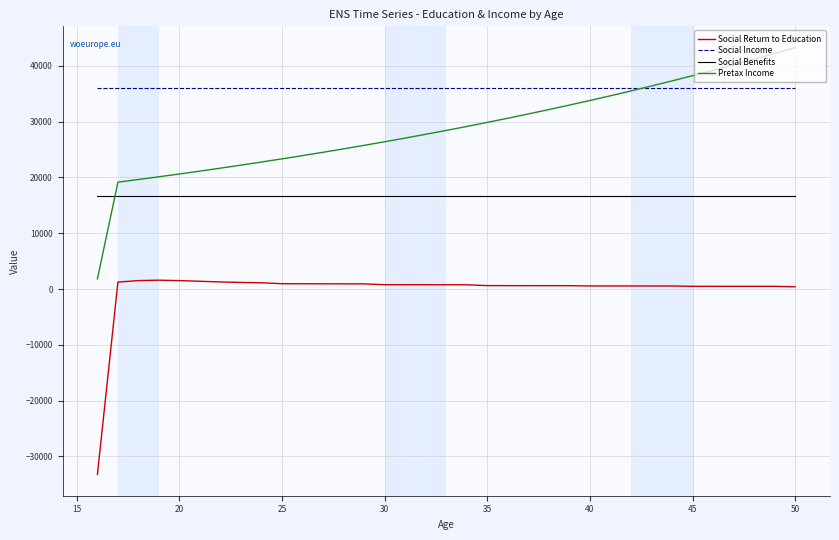

True or false: Social Income and Social Benefits cross at least once.

False